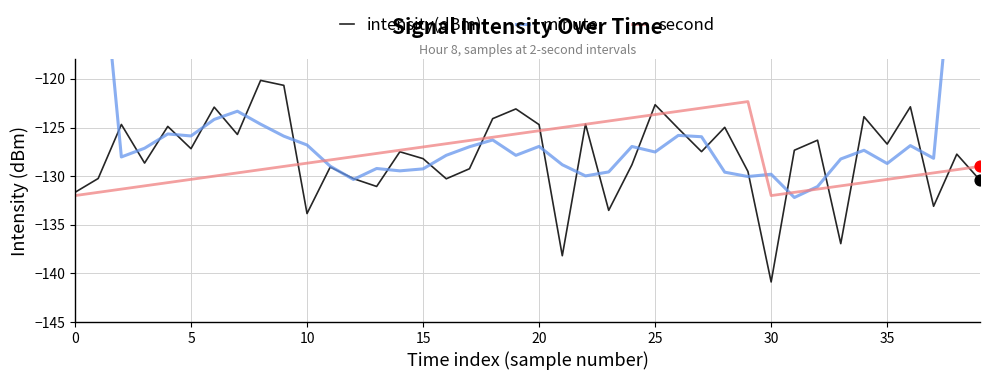

Which series contains the lowest Y value?

intensity(dBm)